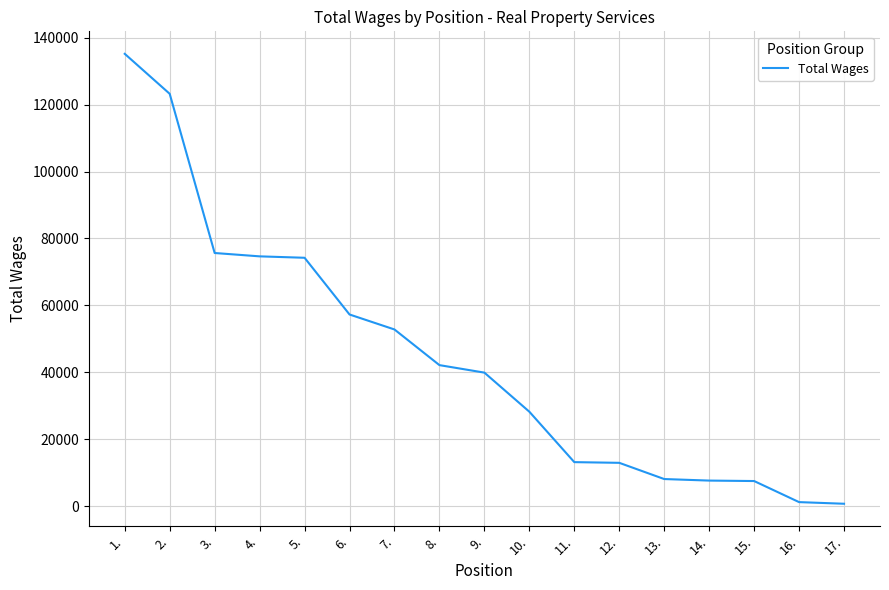

Is it true that the value at 10. is 18312?

False